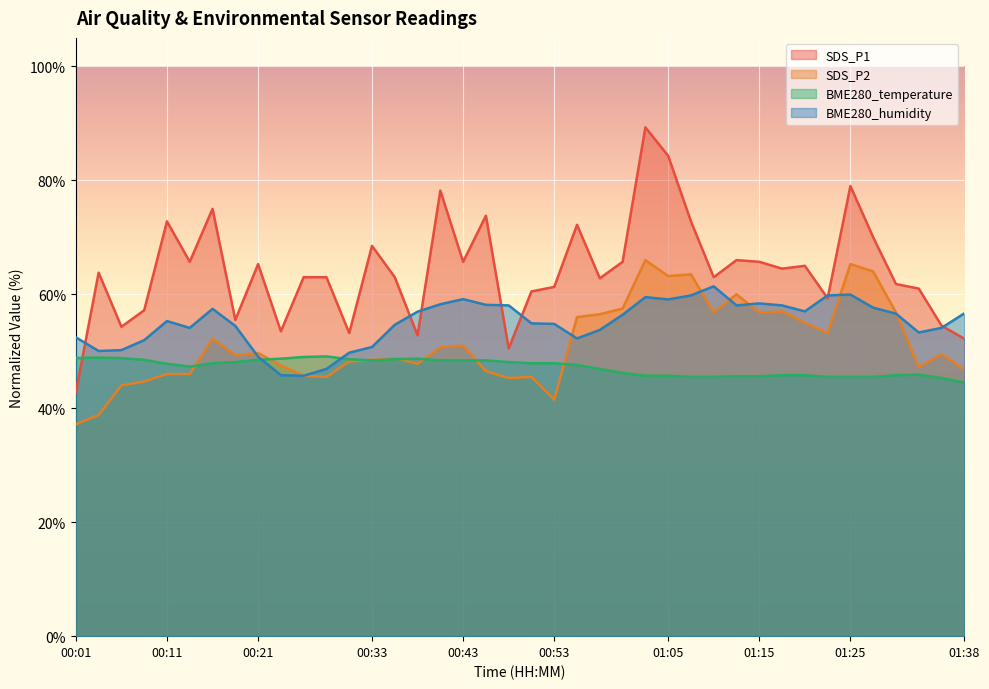

True or false: SDS_P2 and BME280_humidity cross at least once.

True